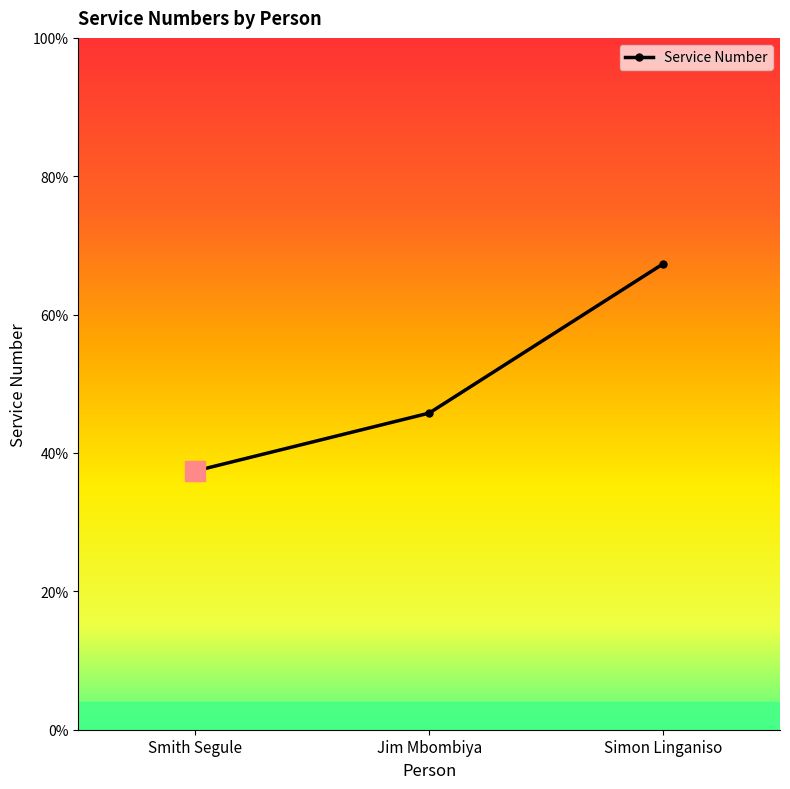

Rank the categories by value from lowest to highest.

Smith Segule, Jim Mbombiya, Simon Linganiso